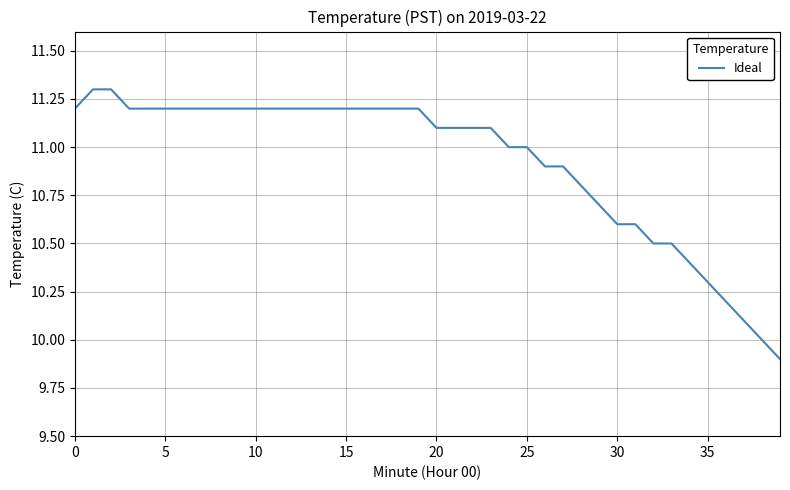

Count the number of data series in this chart.

1